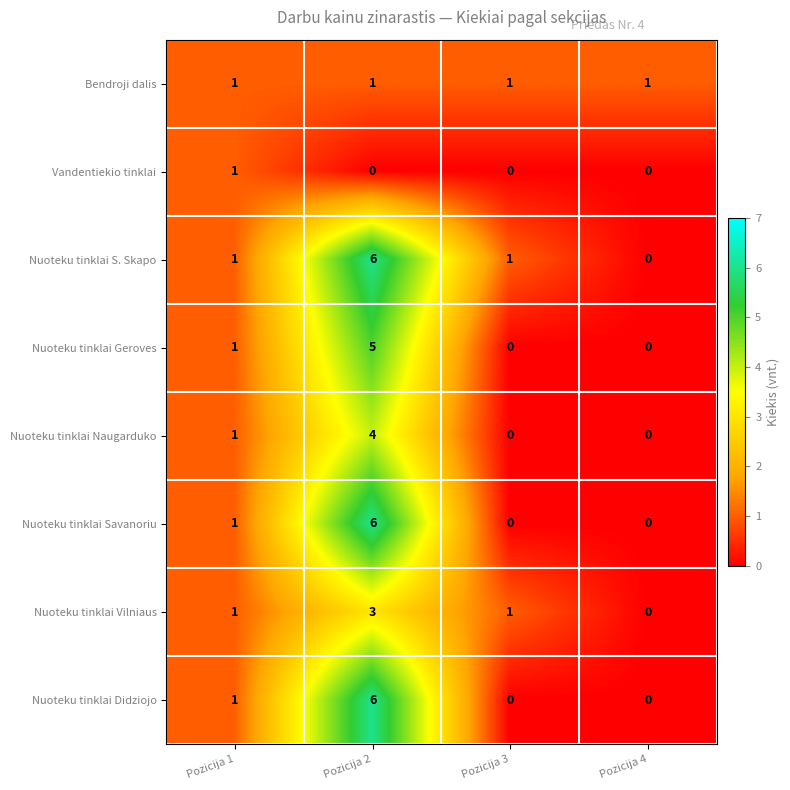

Count the Nuoteku tinklai Vilniaus values in the range 1 to 3.

3